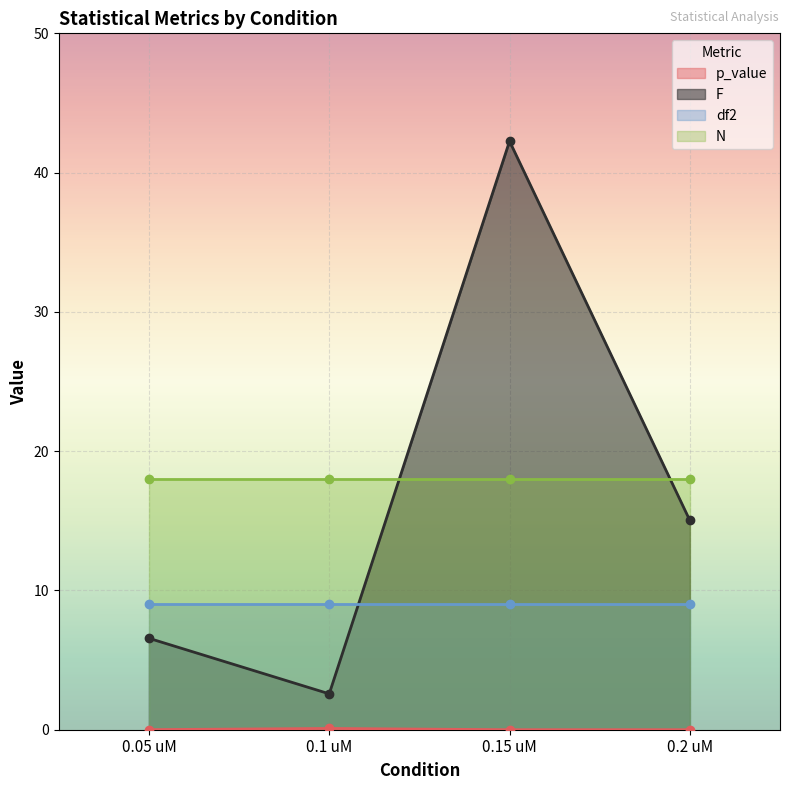

List the labels in order of F value, largest first.

0.15 uM, 0.2 uM, 0.05 uM, 0.1 uM